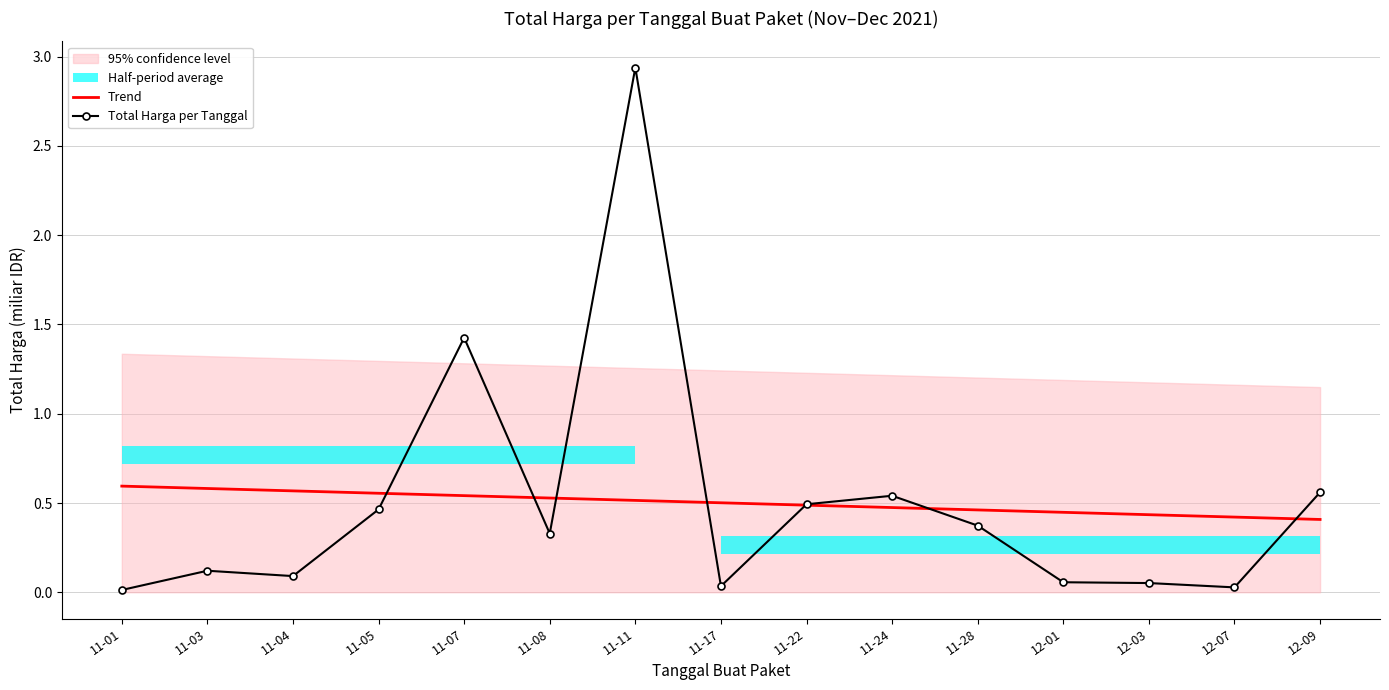

Where is Trend nearest to the value 0?

12-09